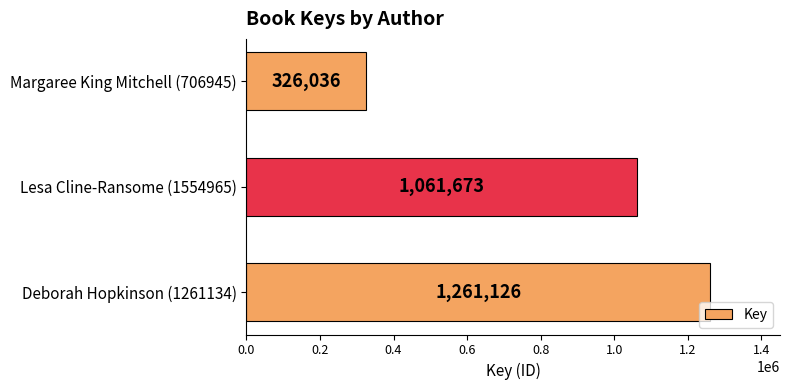

What is the difference between the maximum and second lowest values?

199453